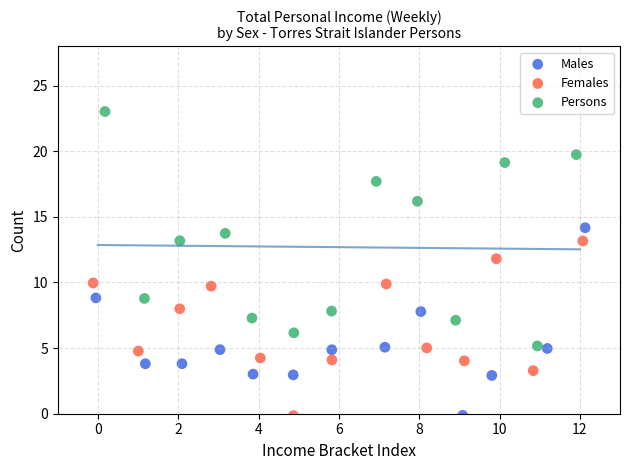

Which series reaches the maximum Y coordinate?

Persons